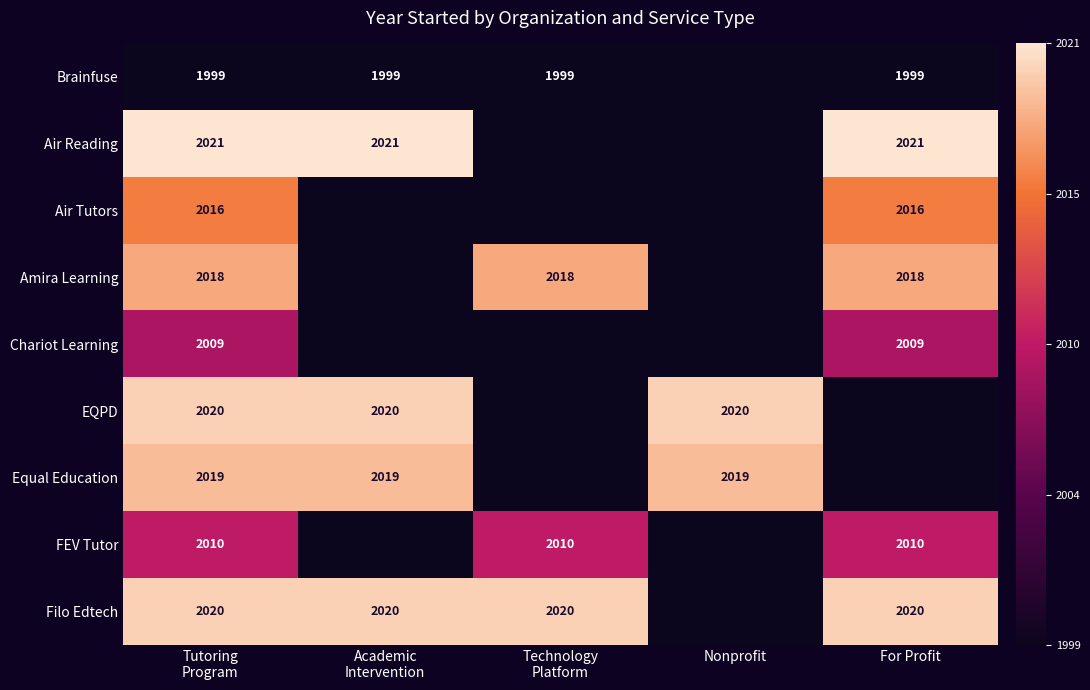

Is it true that Brainfuse equals 2669 at For Profit?

False